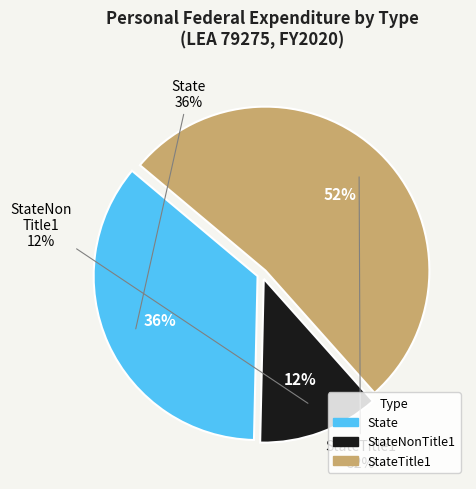

Does StateTitle1 represent more than half of the total?

Yes